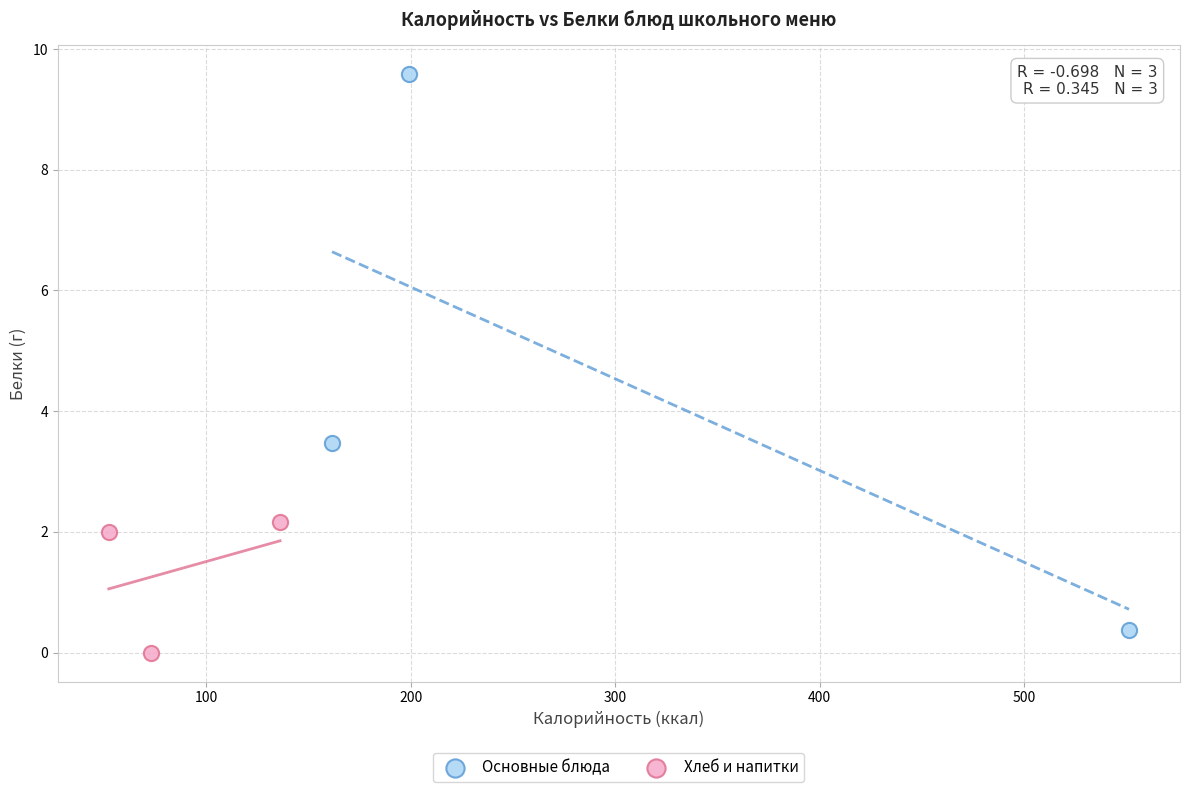

Which series contains the highest Y value?

Основные блюда